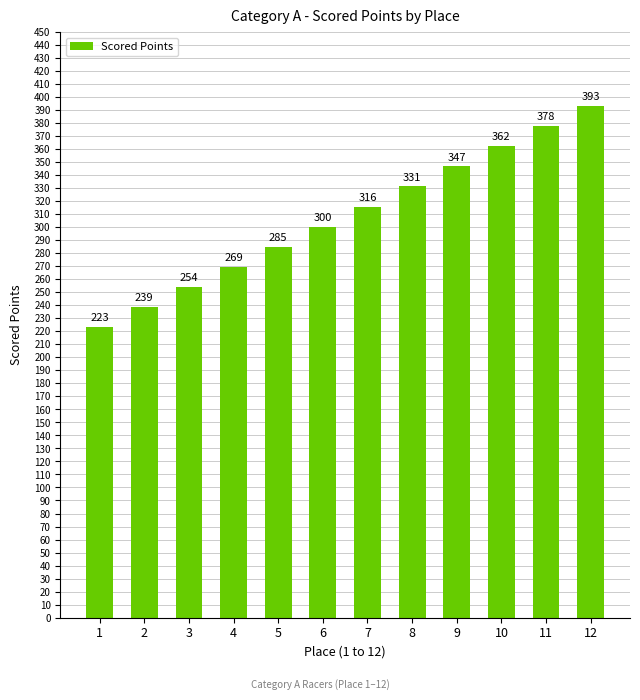

What is the smallest value displayed?

223.1